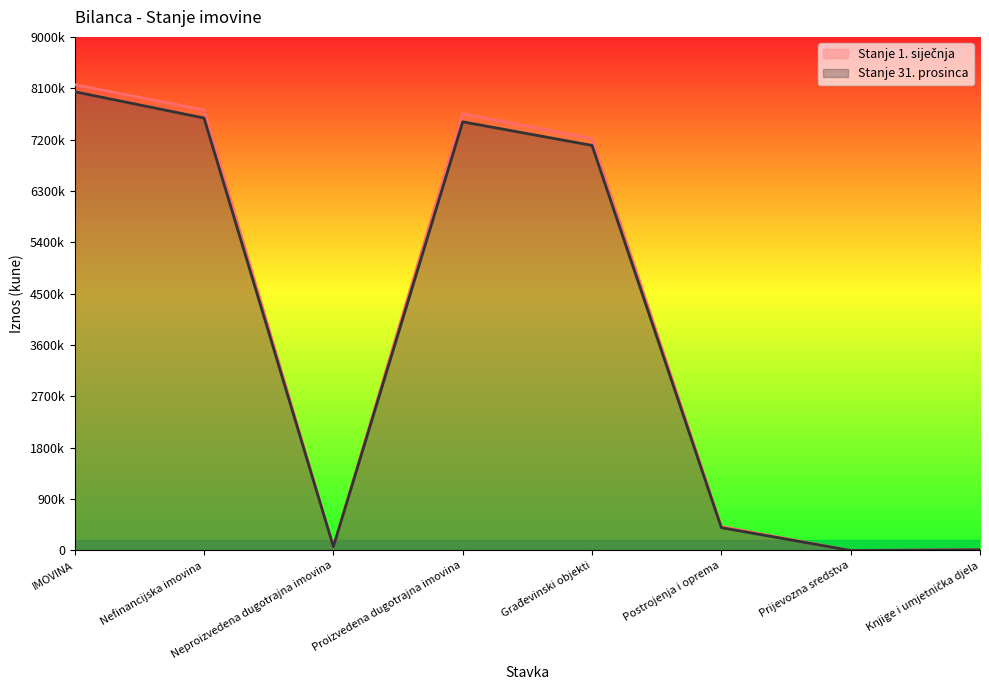

Which category has the highest value across all series?

IMOVINA